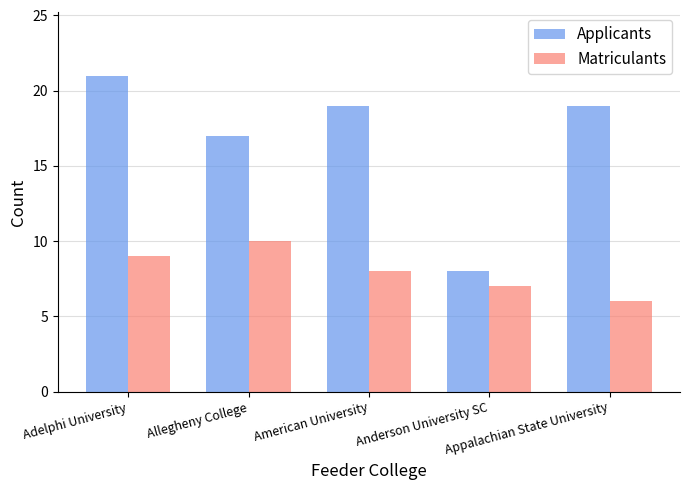

Are the bars grouped side by side (vs. stacked)?

Yes